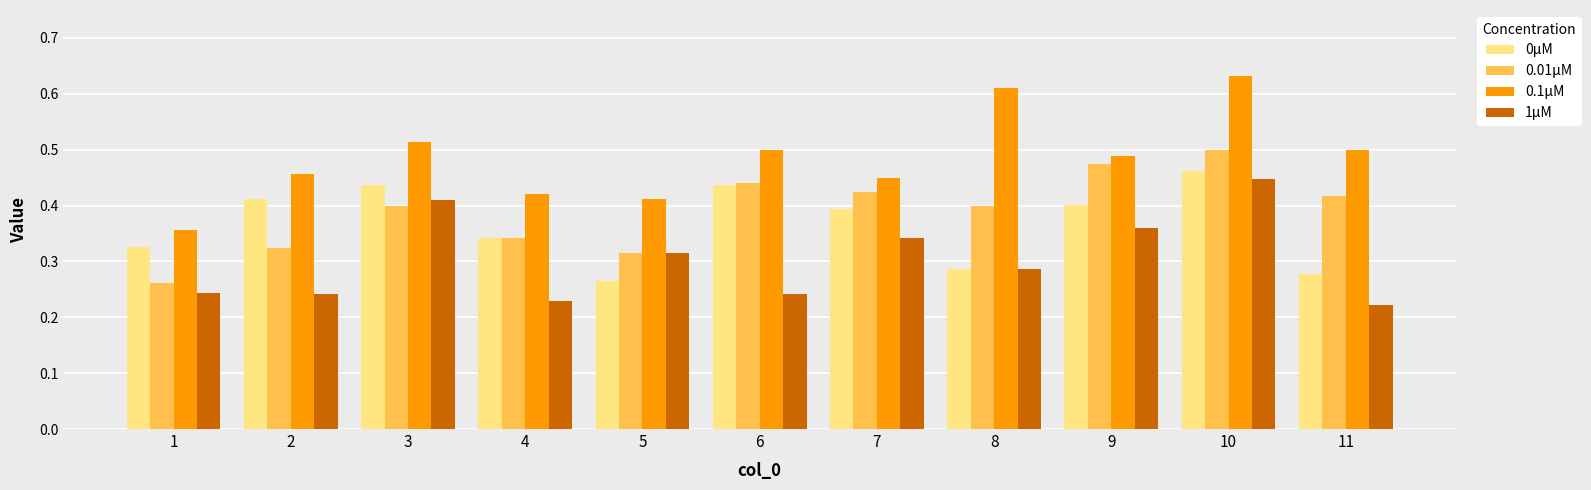

How many data points does each series have?

11